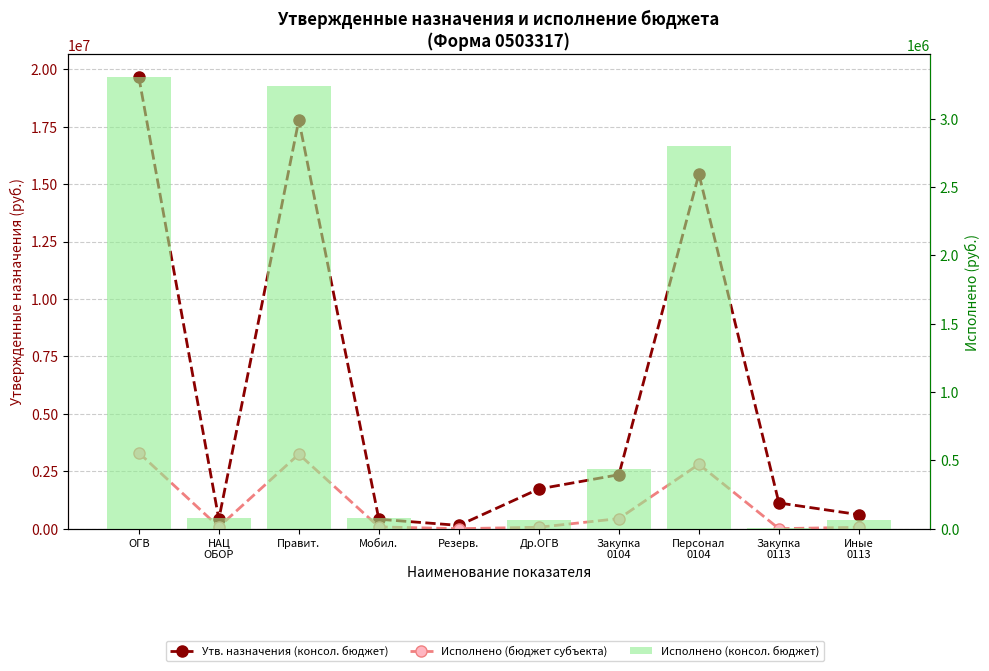

Read the Исполнено (бюджет субъекта) value at ОГВ.

3303689.8